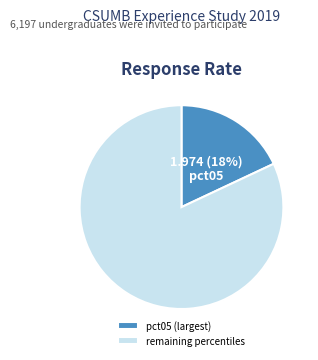

True or false: pct05 (largest) accounts for 24% of the total.

False